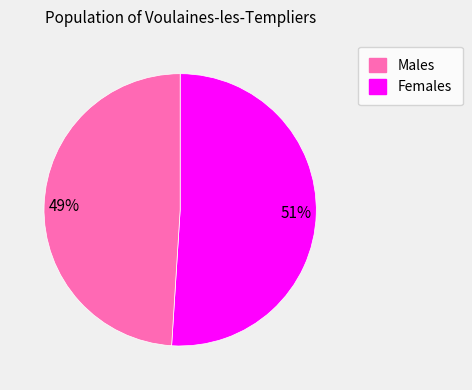

Does any single category account for the majority?

Yes